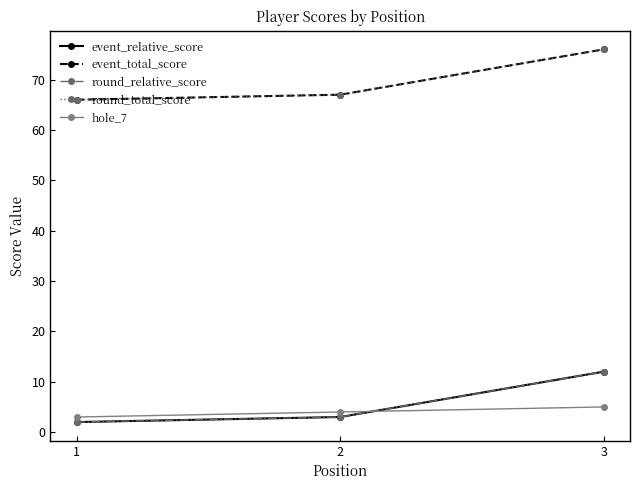

At which category is the sum across all series the highest?

3